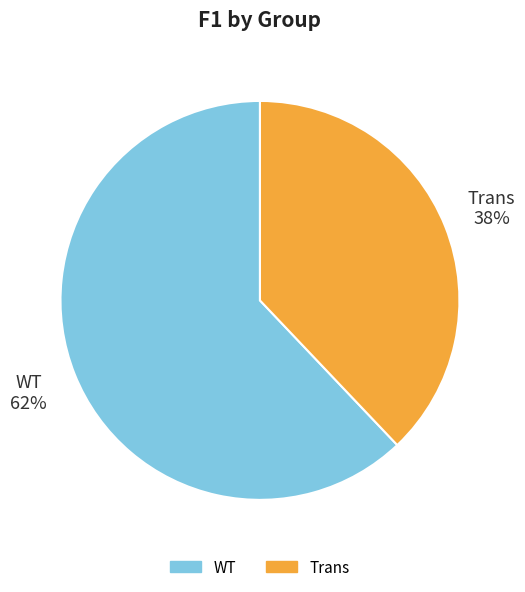

What percentage is the WT slice, to the nearest percent?

62%